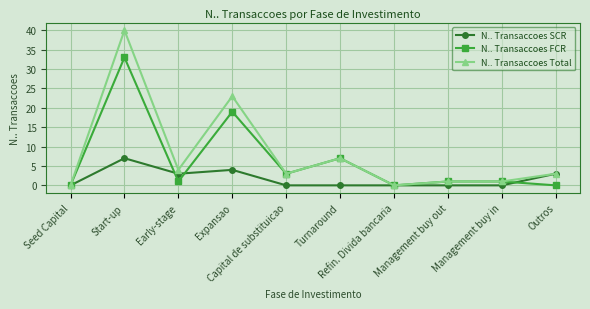

The N.. Transaccoes FCR series shows 0 at Refin. Divida bancaria. True or false?

True